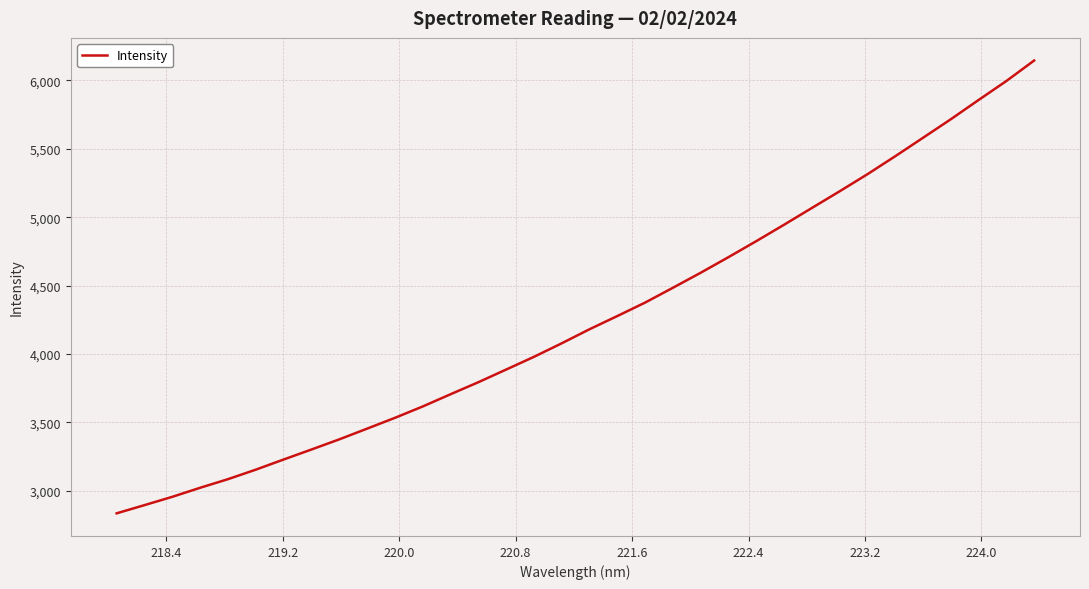

What is the smallest value displayed?

2833.4